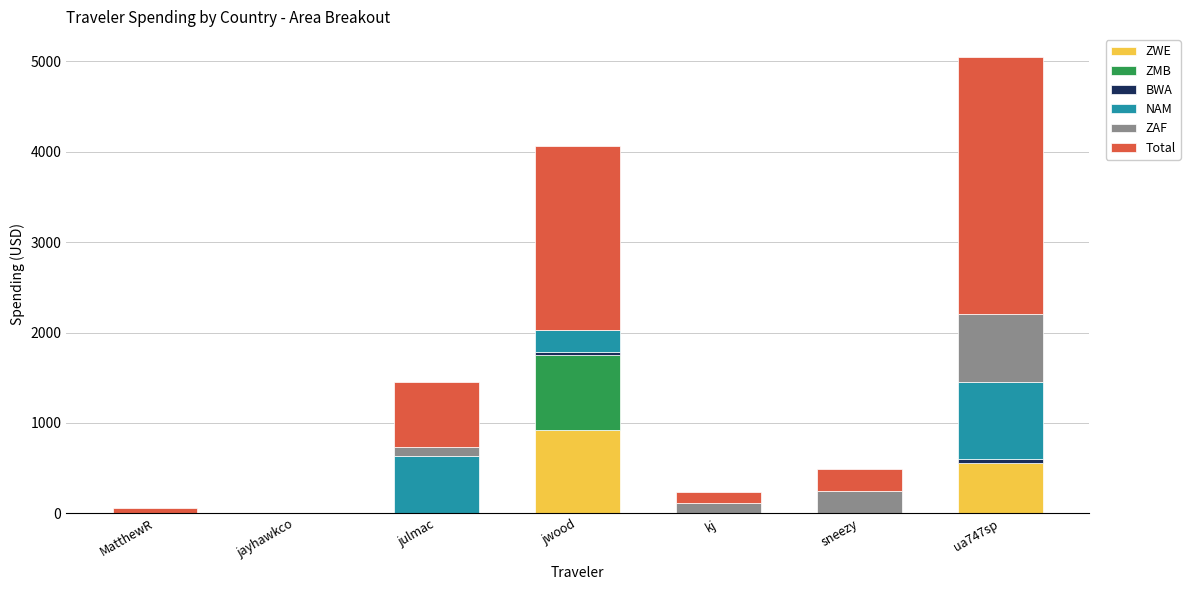

What is the maximum value for ZWE?

921.1